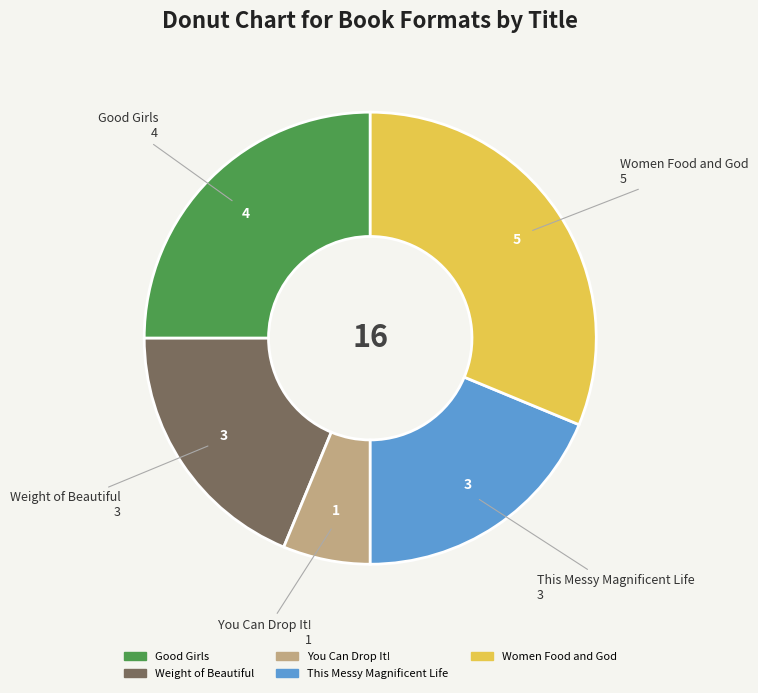

Is the sum of Weight of Beautiful and Good Girls greater than half?

No